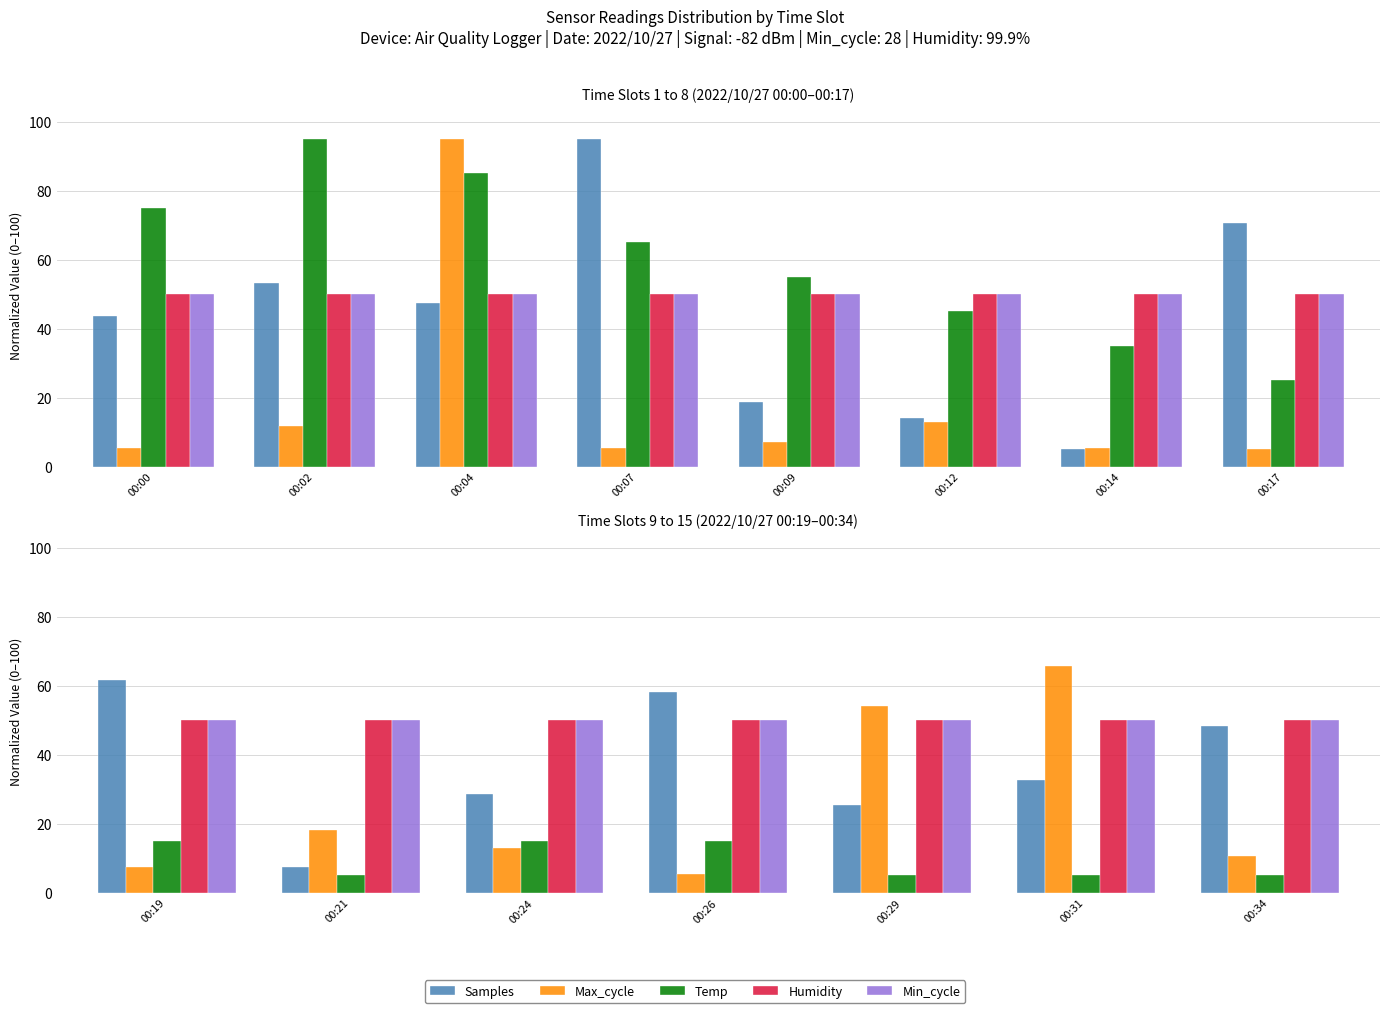

The value of Min_cycle at 00:19 is 23.2. True or false?

False